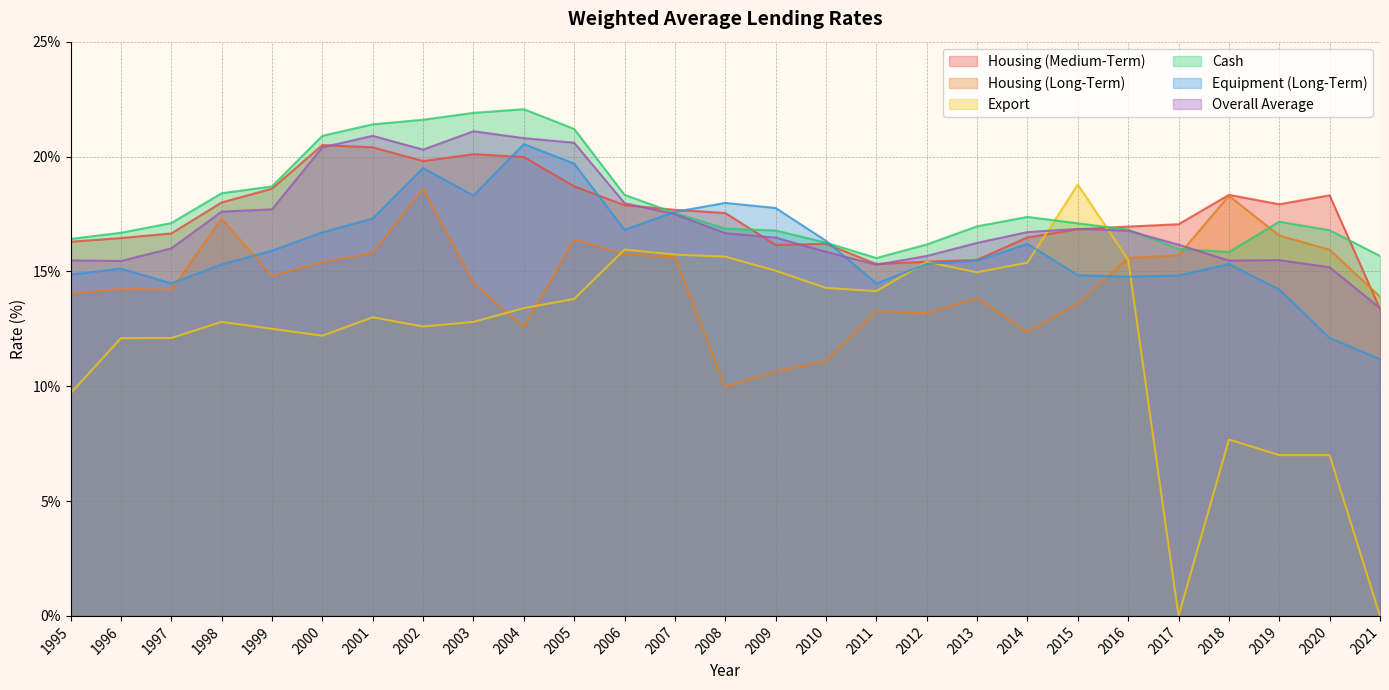

What is the value of the Housing (Medium-Term) point at the 4th from the left?

18.0